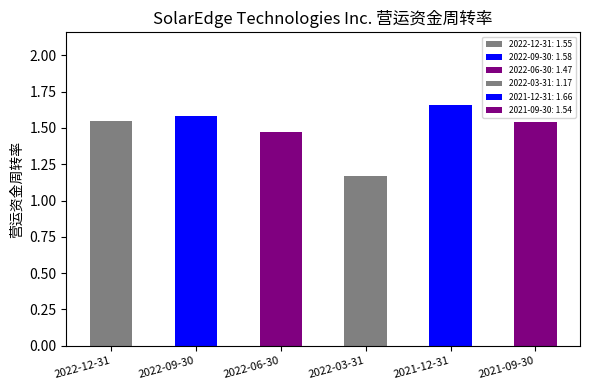

Which category has the lowest value across all series?

2022-03-31